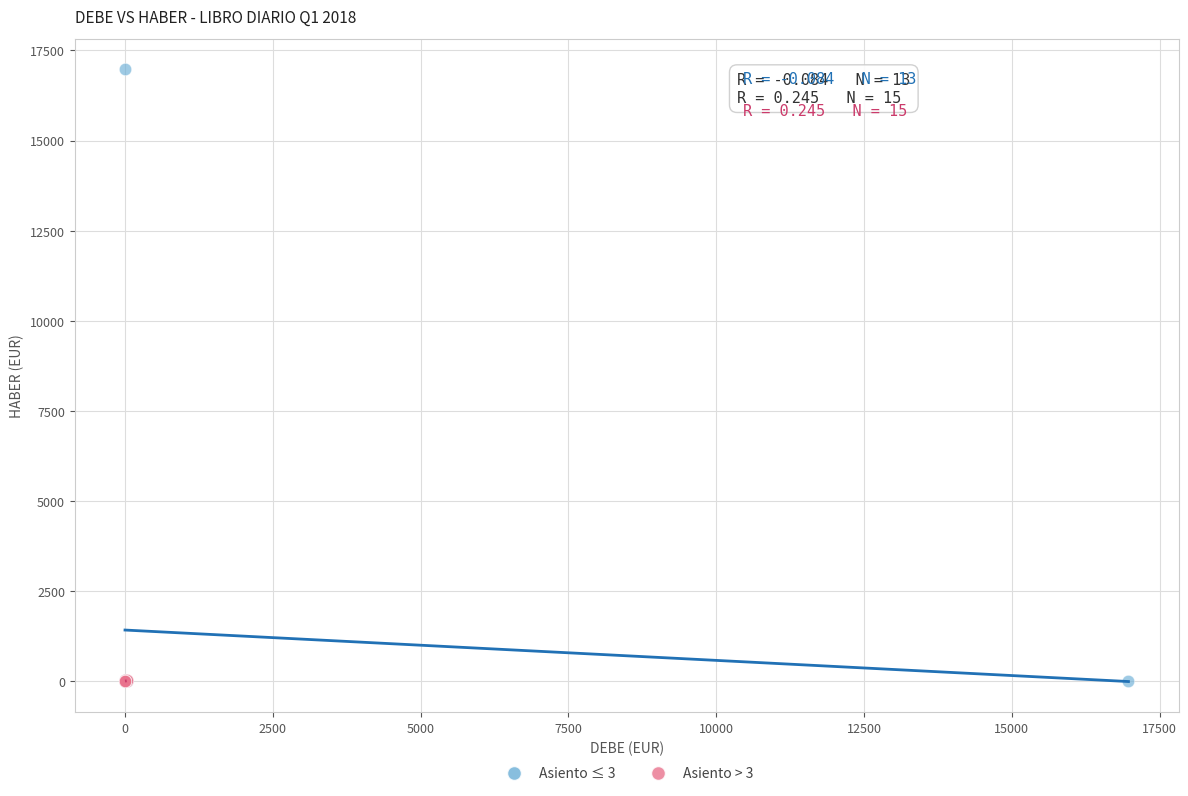

Which series has the largest Y range (max minus min)?

Asiento ≤ 3